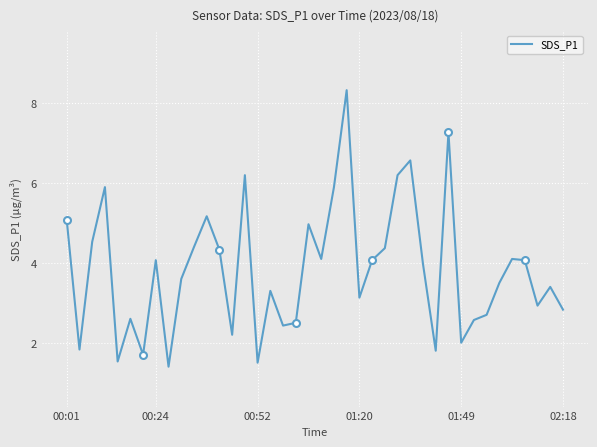

How many lines are shown in the chart?

1